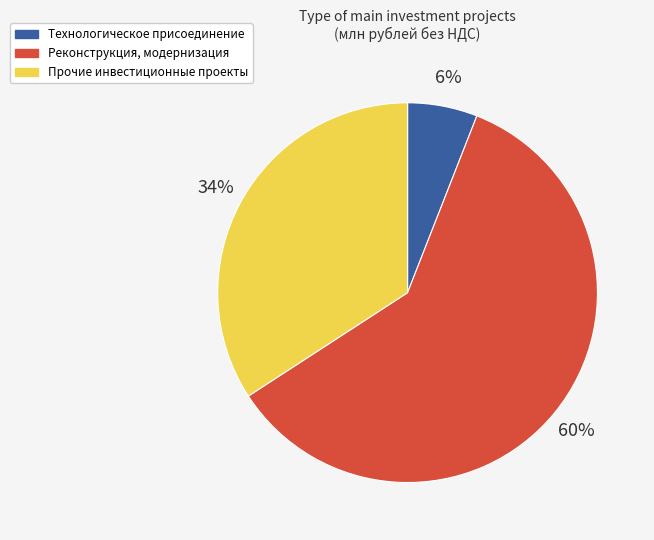

Rank the categories by value from highest to lowest.

Реконструкция, модернизация, Прочие инвестиционные проекты, Технологическое присоединение